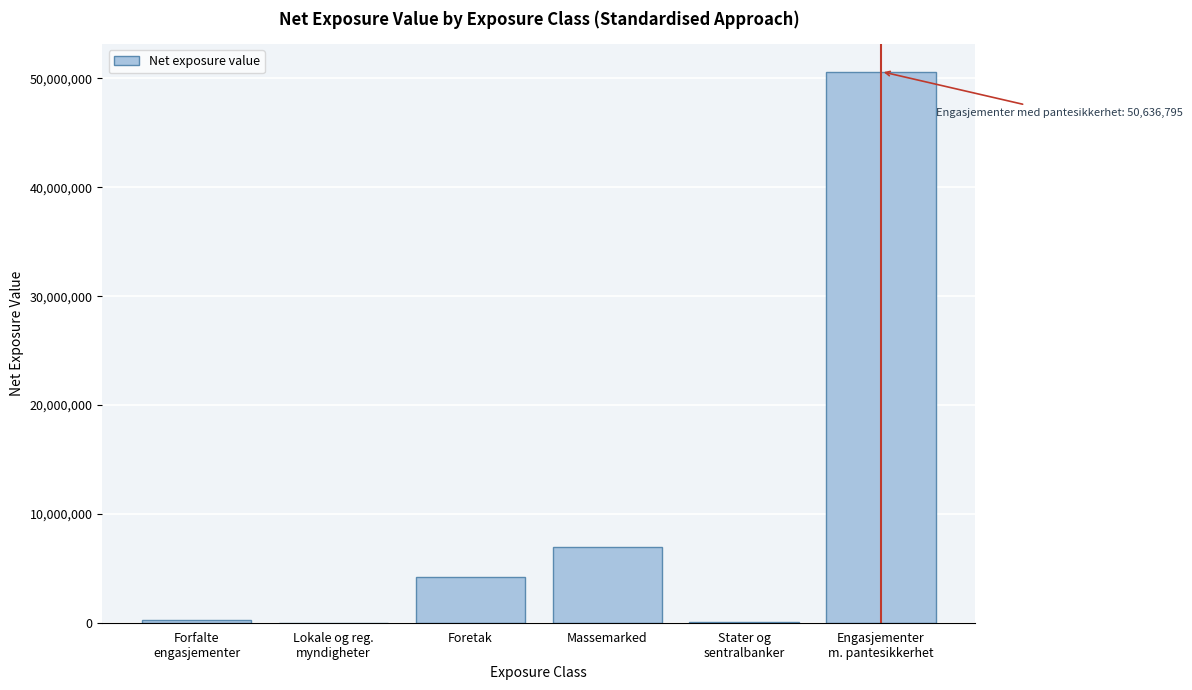

What is the maximum value shown in the chart?

50636794.9